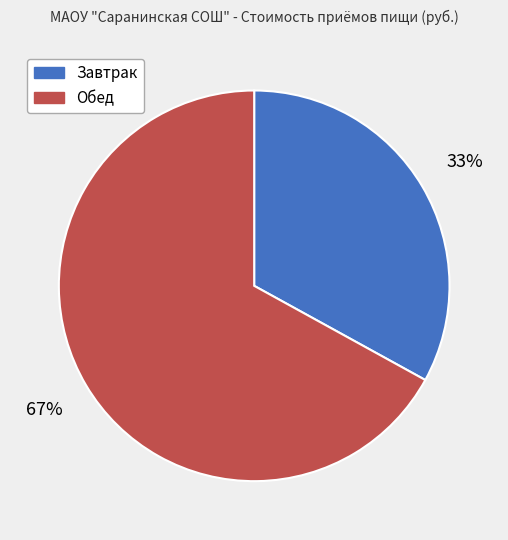

What percentage is the Обед slice, to the nearest percent?

67%